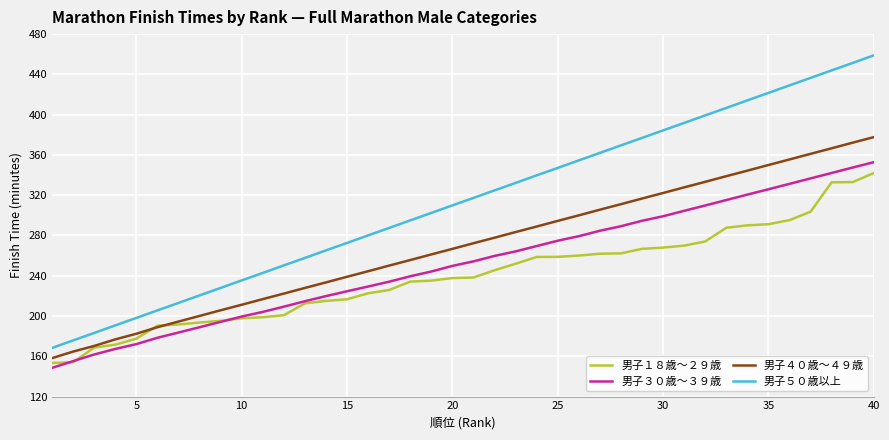

Count the number of data series in this chart.

4